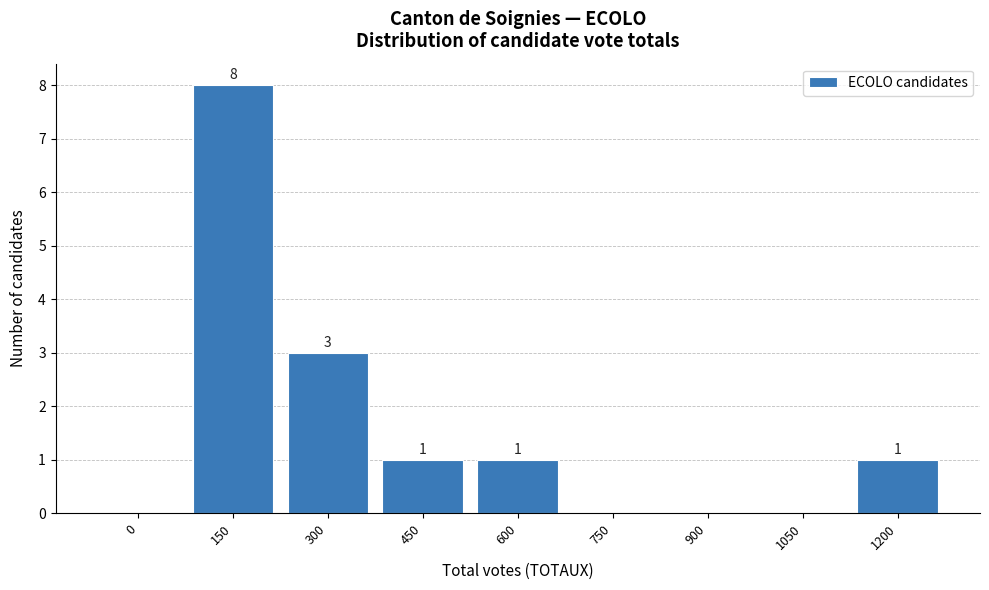

Reading left to right, transcribe all the data shown in this chart.

0=0	150=8	300=3	450=1	600=1	750=0	900=0	1050=0	1200=1